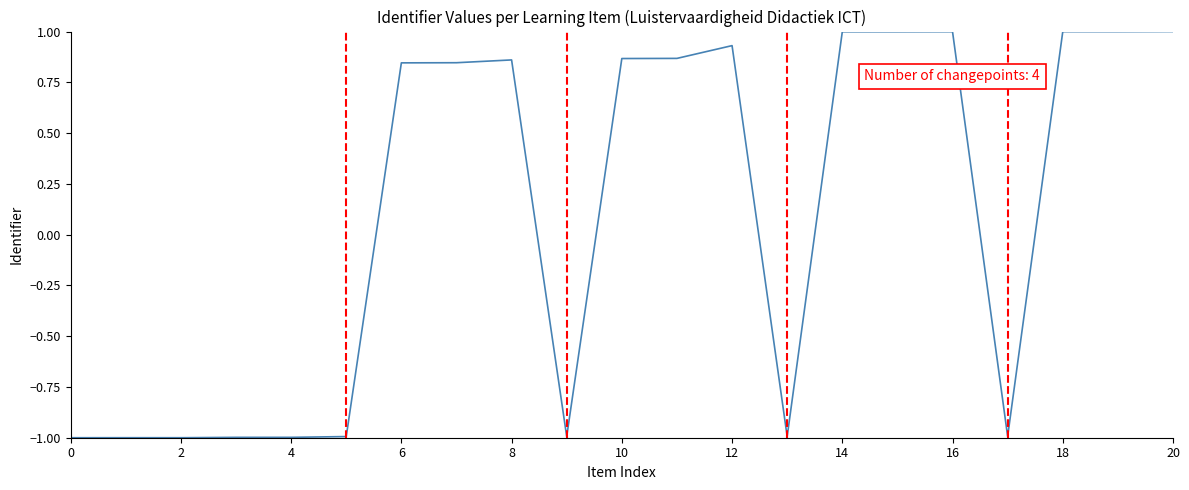

What is the minimum value shown in the chart?

-1.0